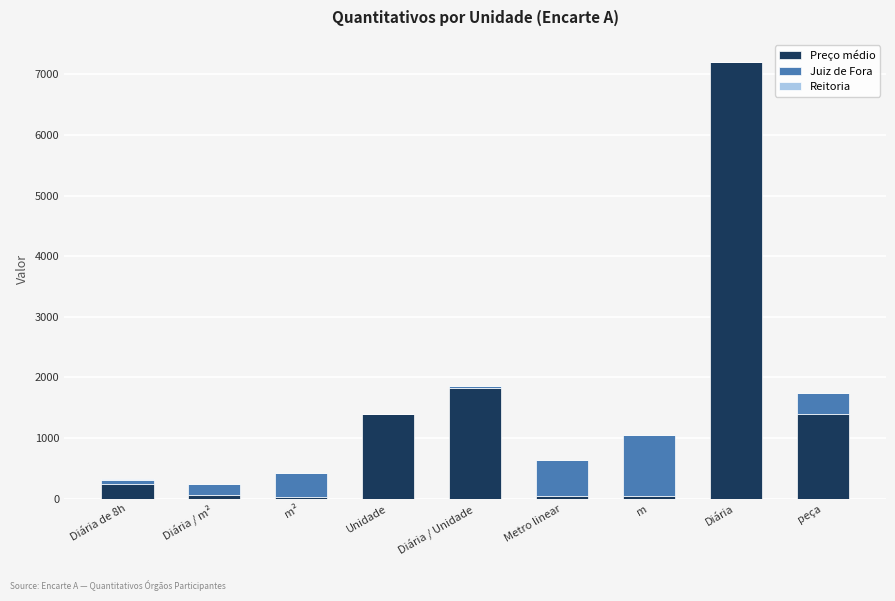

Count the number of categories in the chart.

9